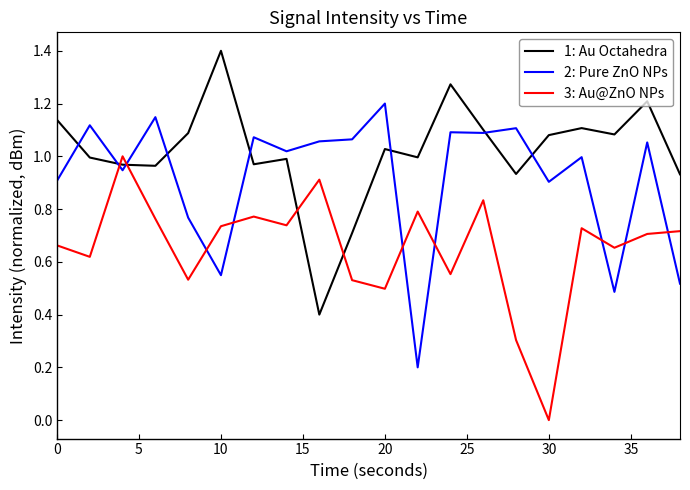

How many values in the 3: Au@ZnO NPs series exceed 0?

19